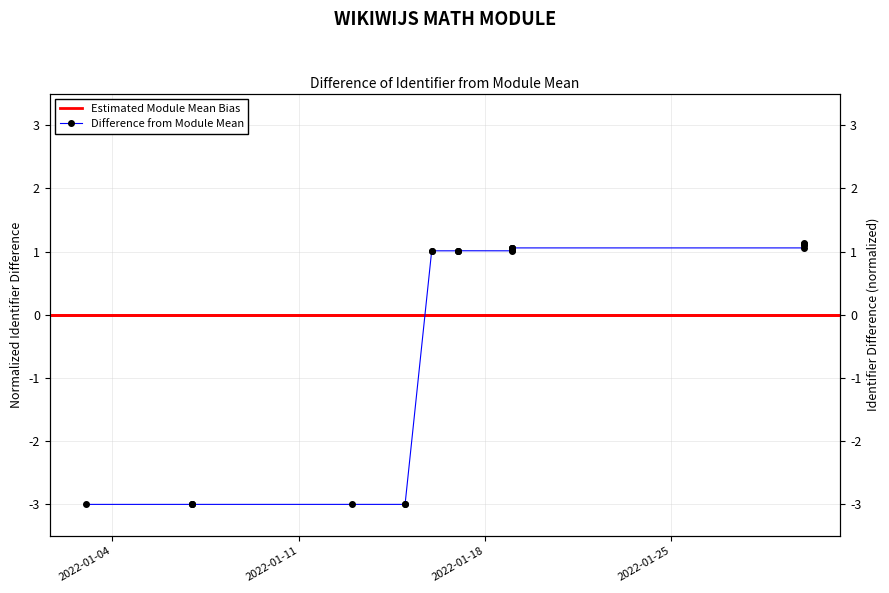

The value at 2022-01-19 is 1.1. True or false?

True